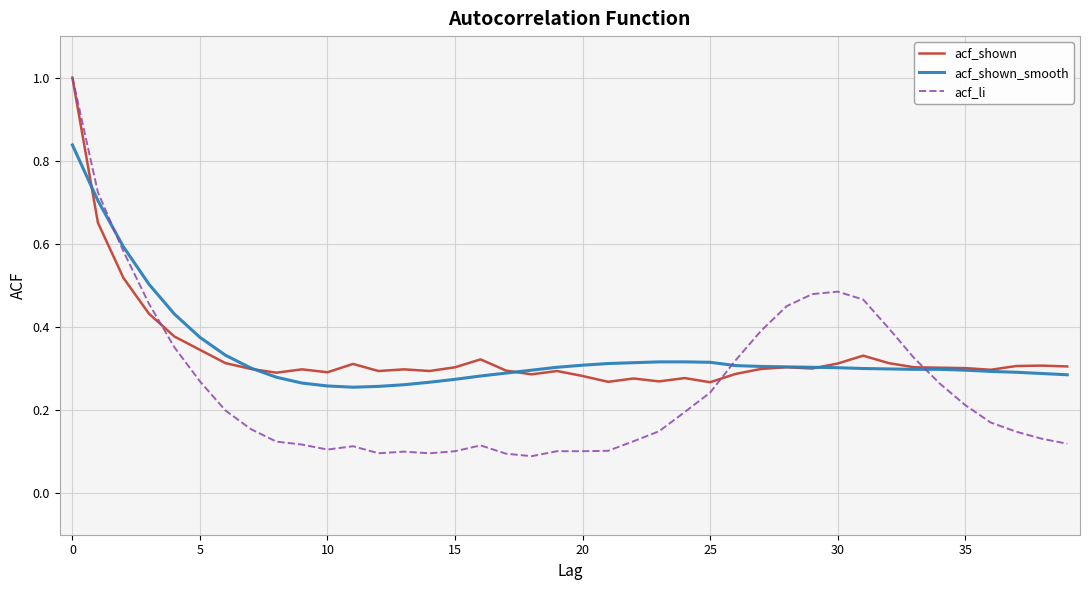

What is the greatest value displayed?

1.0